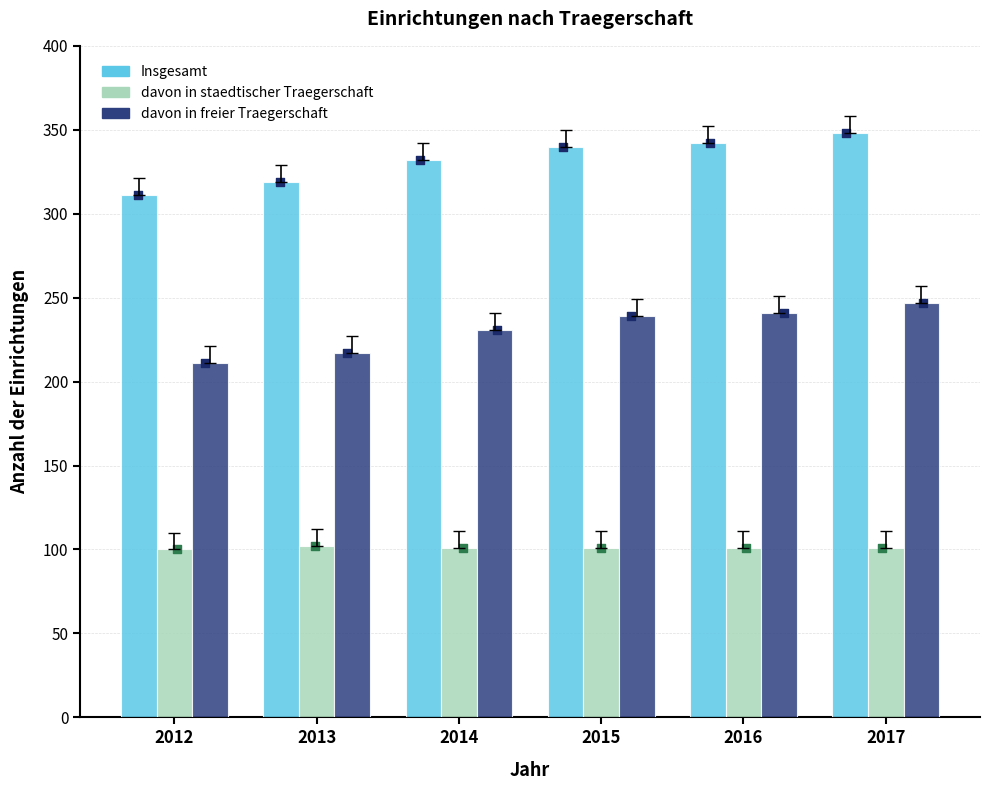

At which category is the sum across all series the highest?

2017